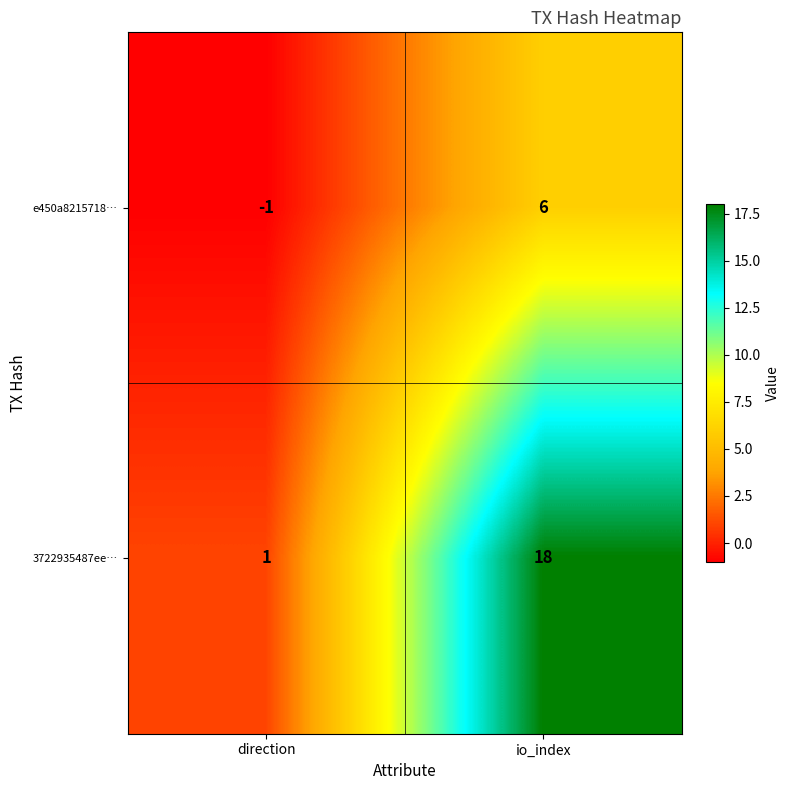

Reading right to left, what are all the values shown in this chart?

e450a8215718…: 6	-1
3722935487ee…: 18	1